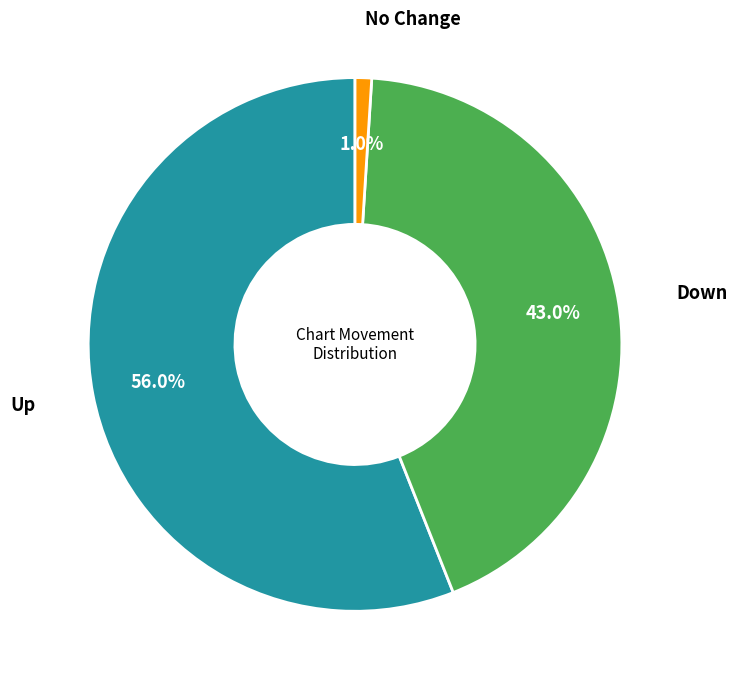

Does any single category account for the majority?

Yes